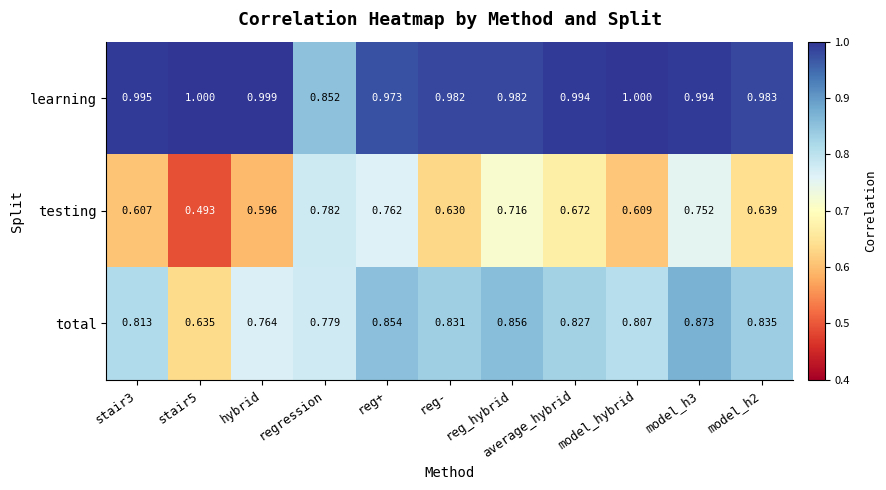

Where is learning nearest to the value 0?

regression